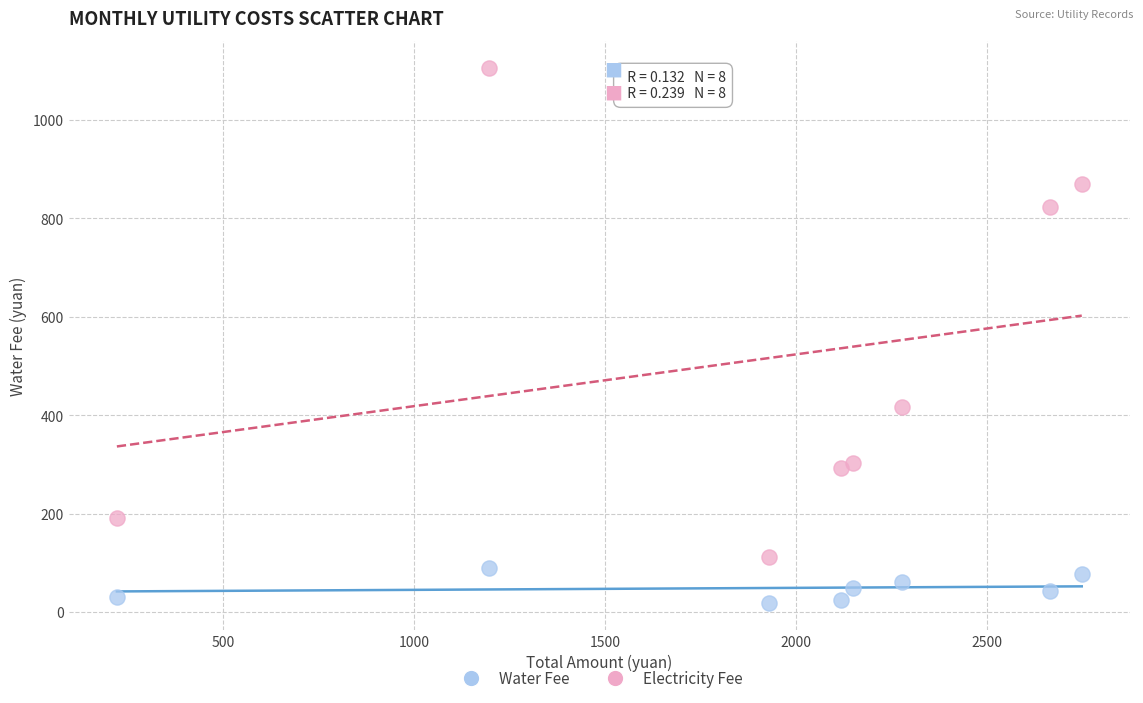

Which series contains the highest Y value?

Electricity Fee